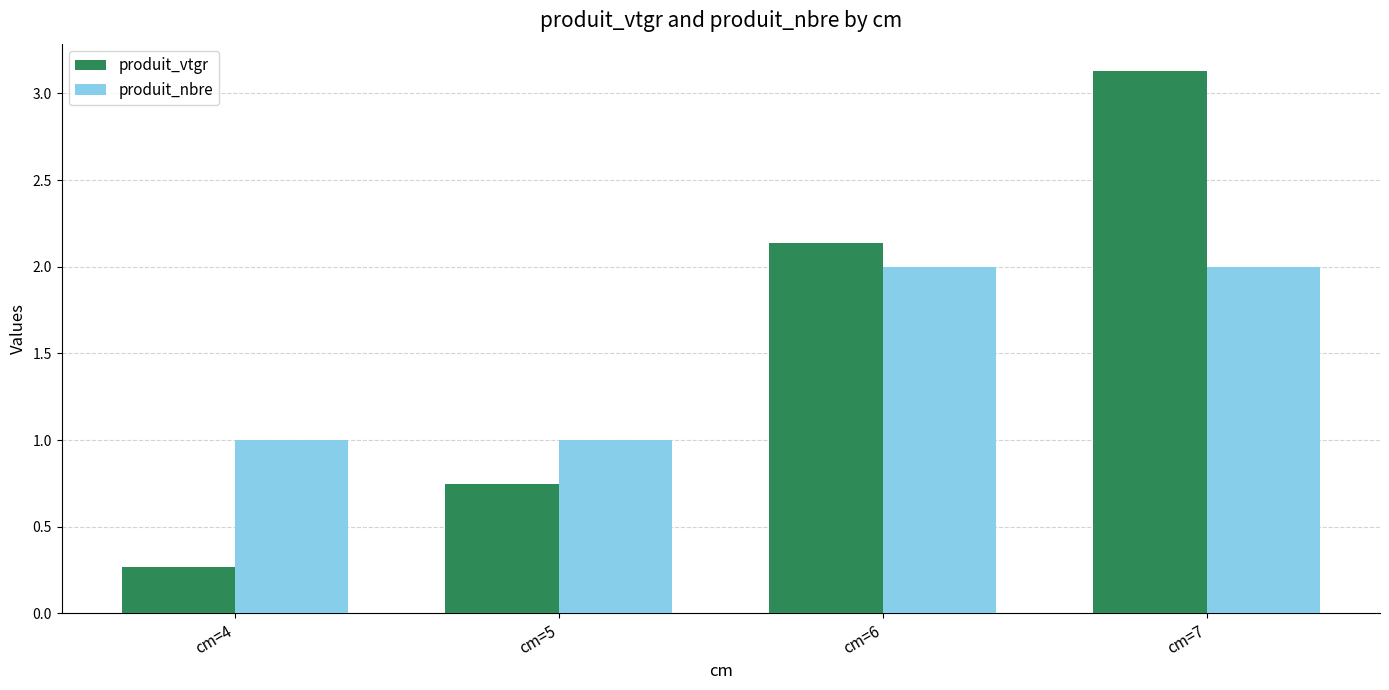

How many bars are there in total?

8